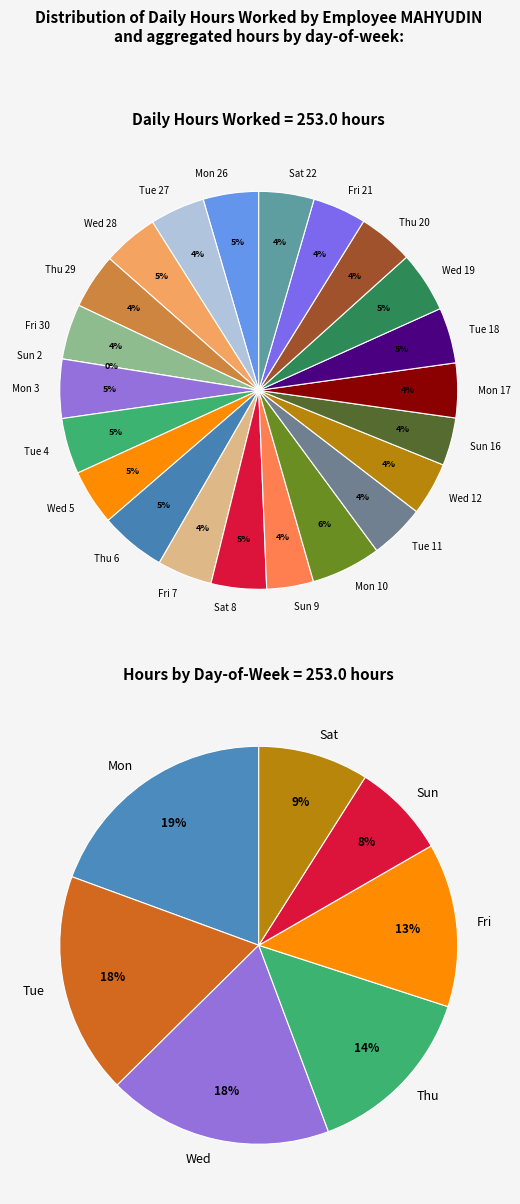

How many segments does this pie chart have?

23